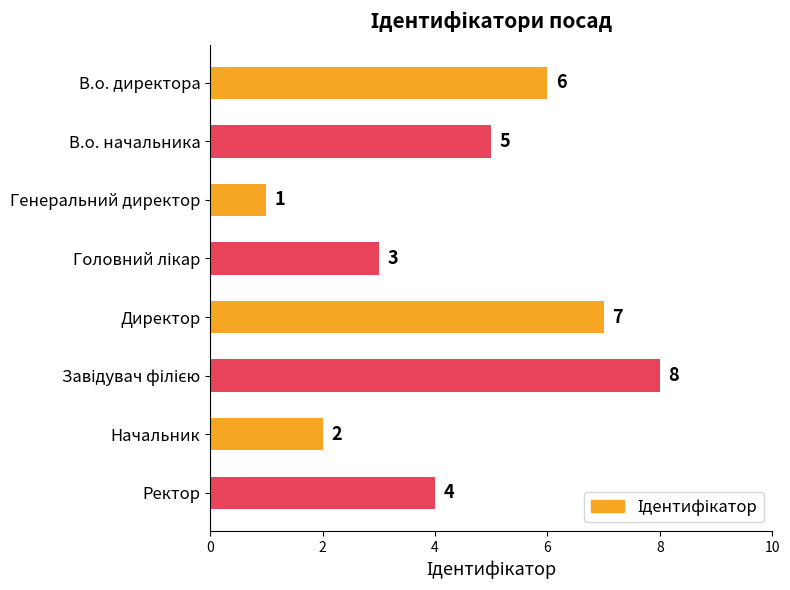

How many bars are there in total?

8